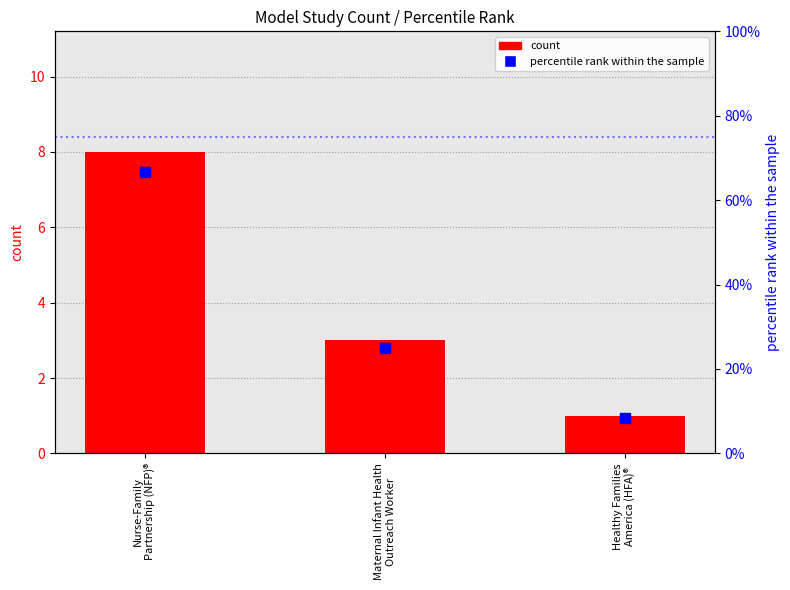

What are all the series names shown in the legend?

count, percentile rank within the sample